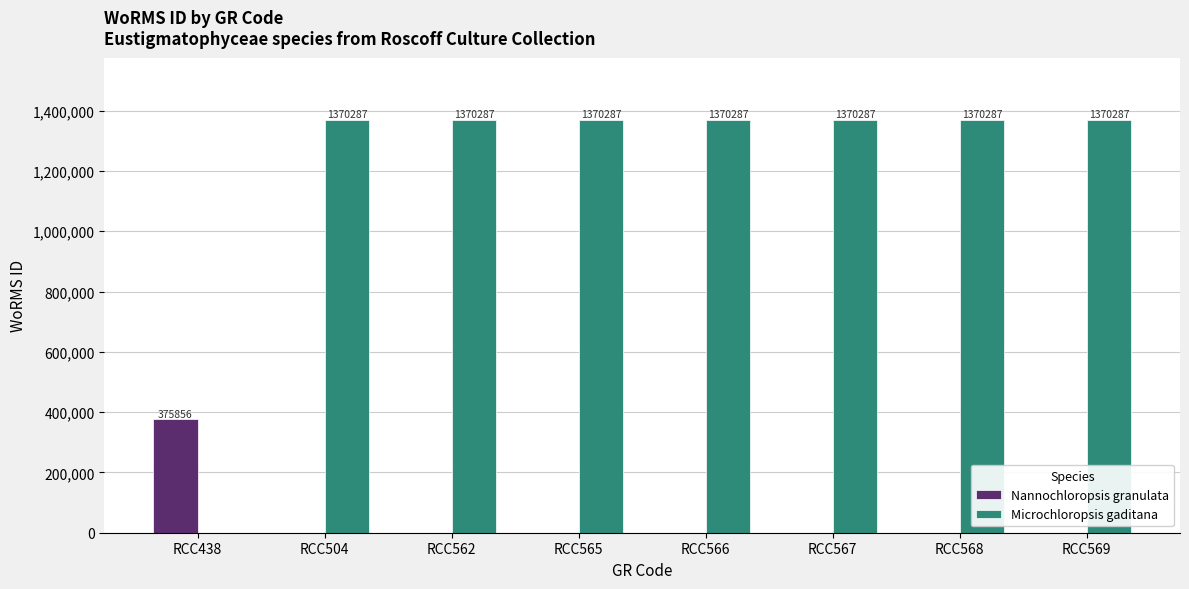

Which series has the largest total across all categories?

Microchloropsis gaditana